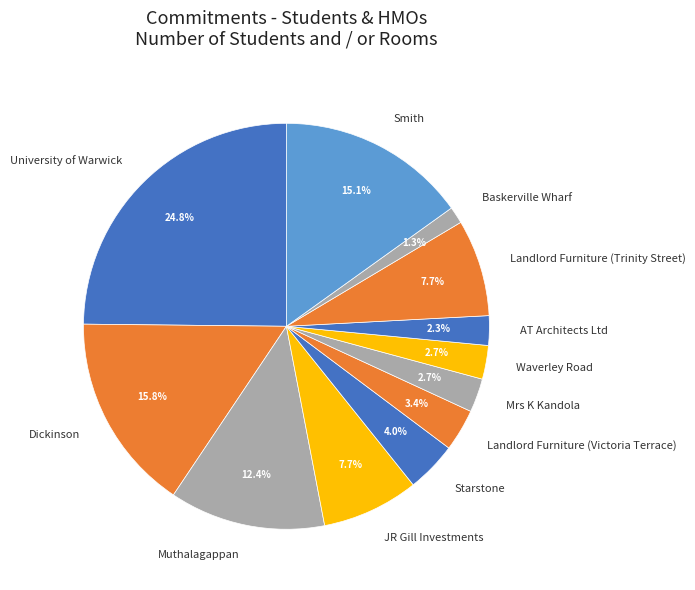

Is it true that Muthalagappan is 12% of the pie?

True